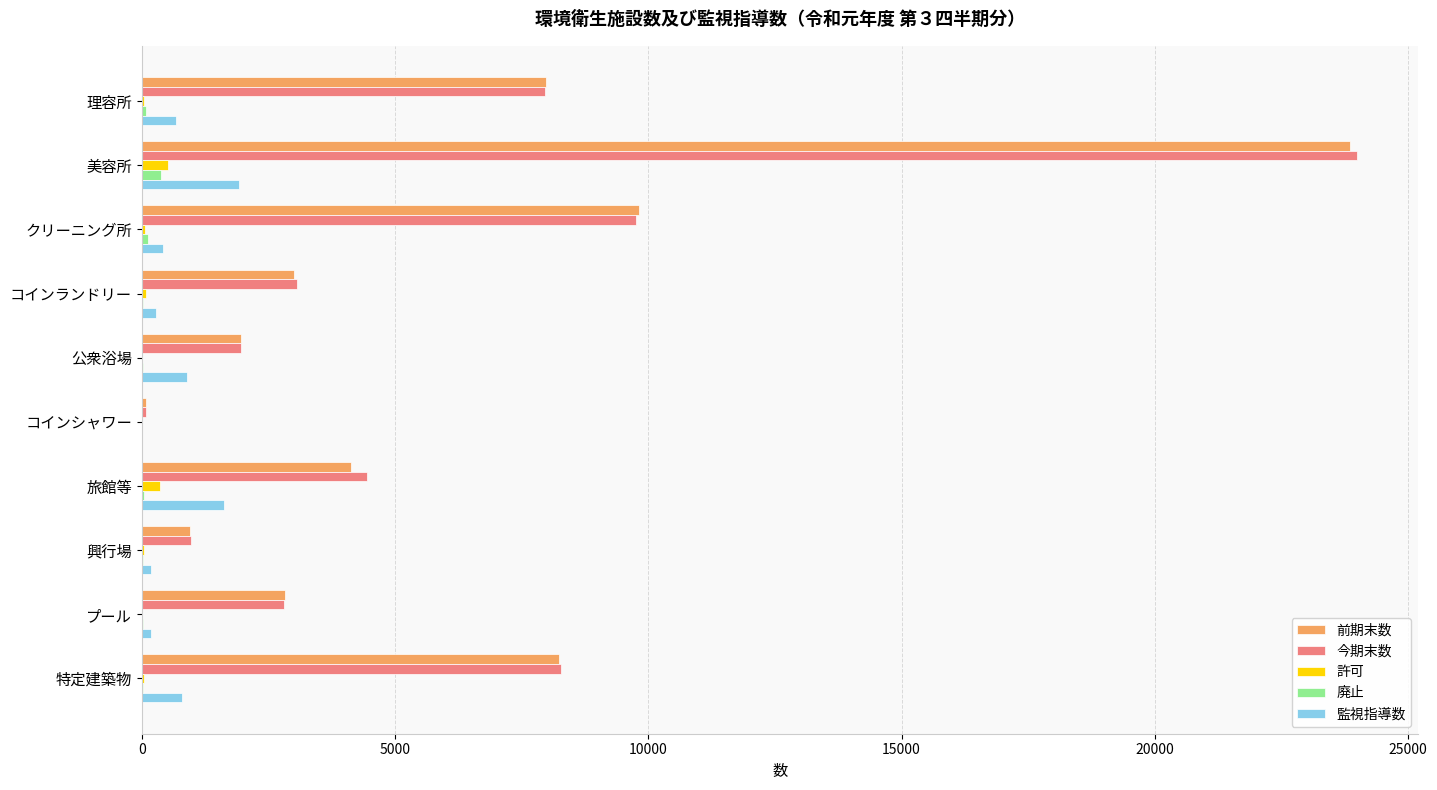

At which category is the sum across all series the highest?

美容所